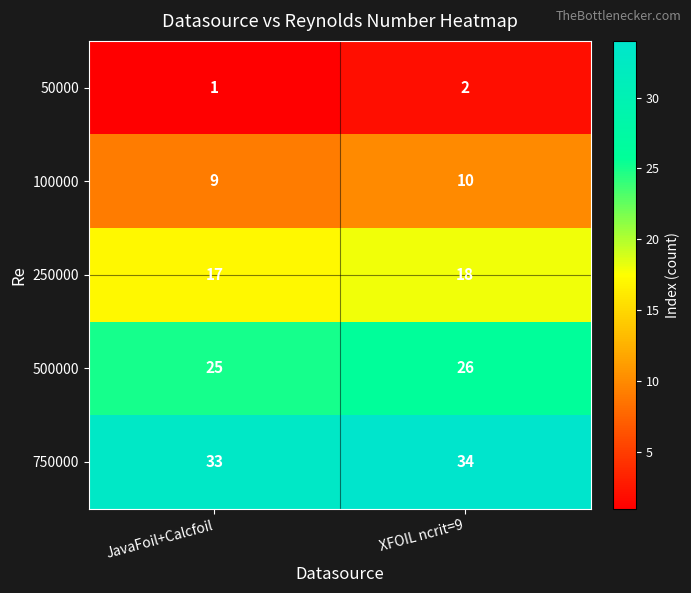

Read the 500000 value at XFOIL ncrit=9.

26